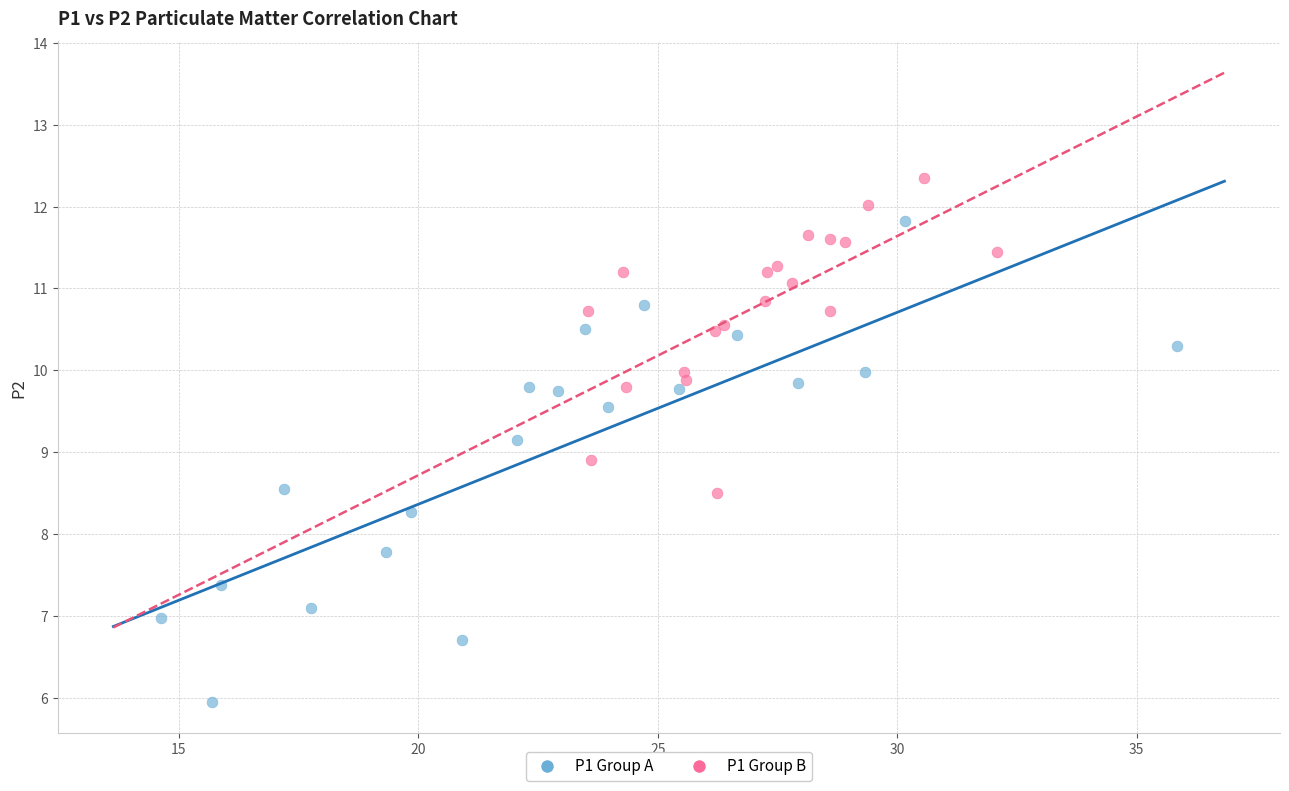

Which series reaches the maximum Y coordinate?

P1 Group B